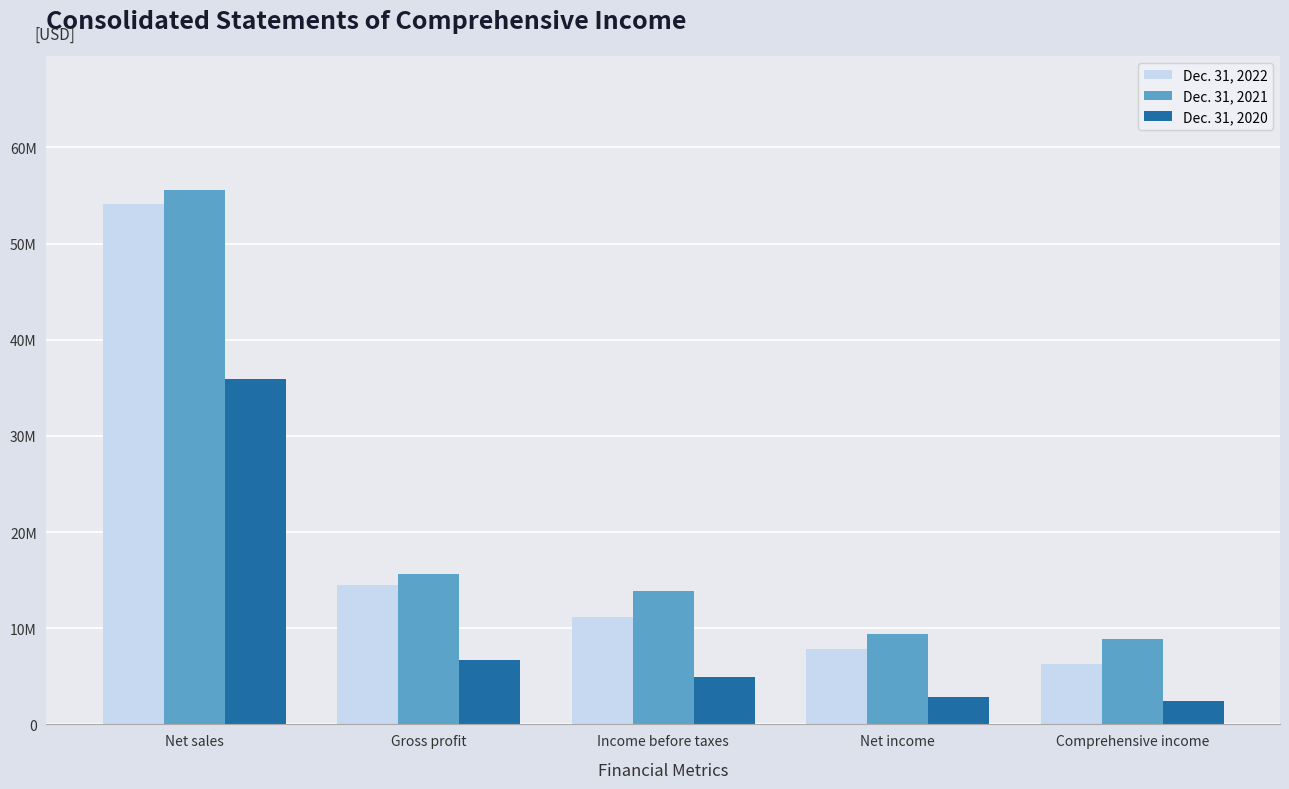

At which label does Dec. 31, 2021 first exceed 13835636?

Net sales